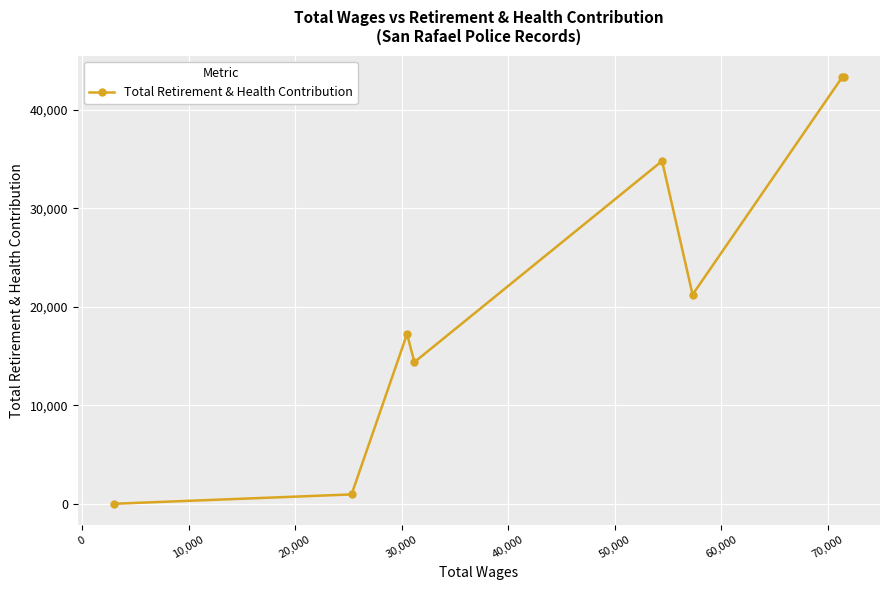

How many positive values are there?

7